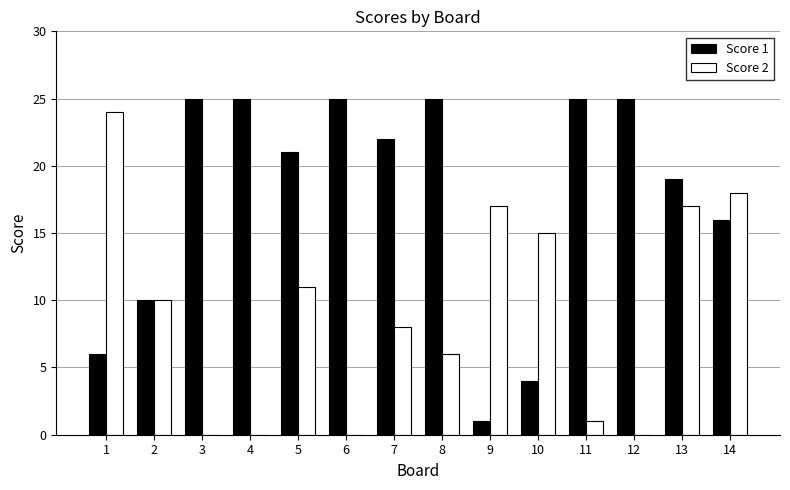

What is the sum of all Score 2 values?

127